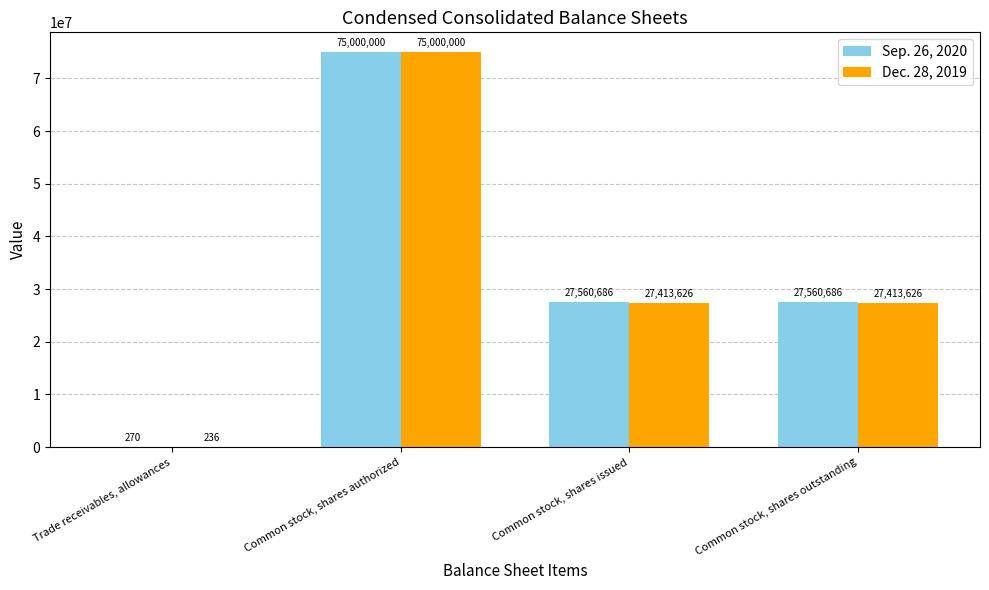

Read the Dec. 28, 2019 value at Trade receivables, allowances, to the nearest 50.

250